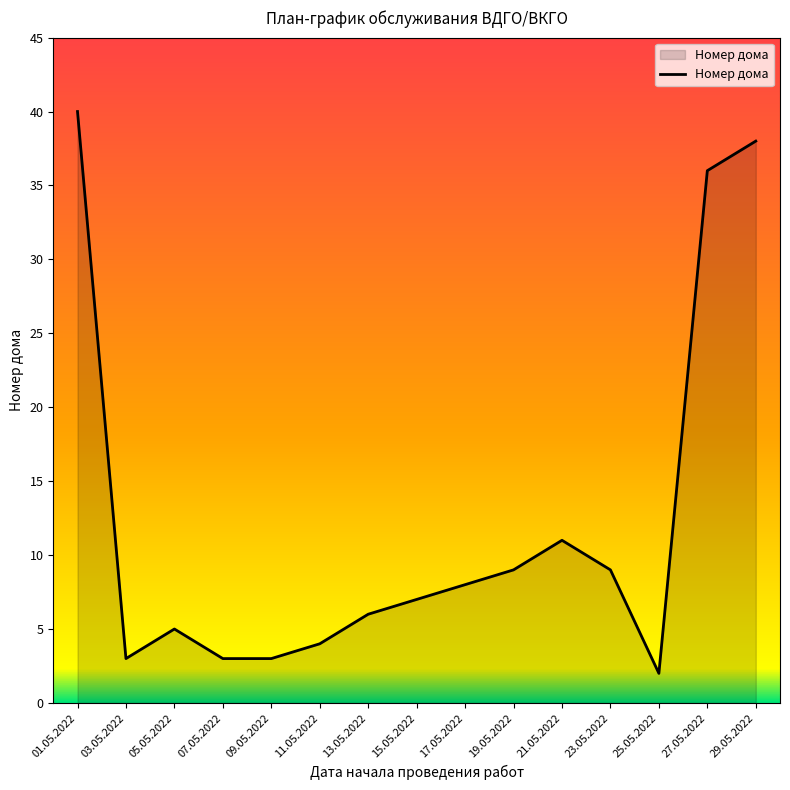

What is the maximum value shown in the chart?

40